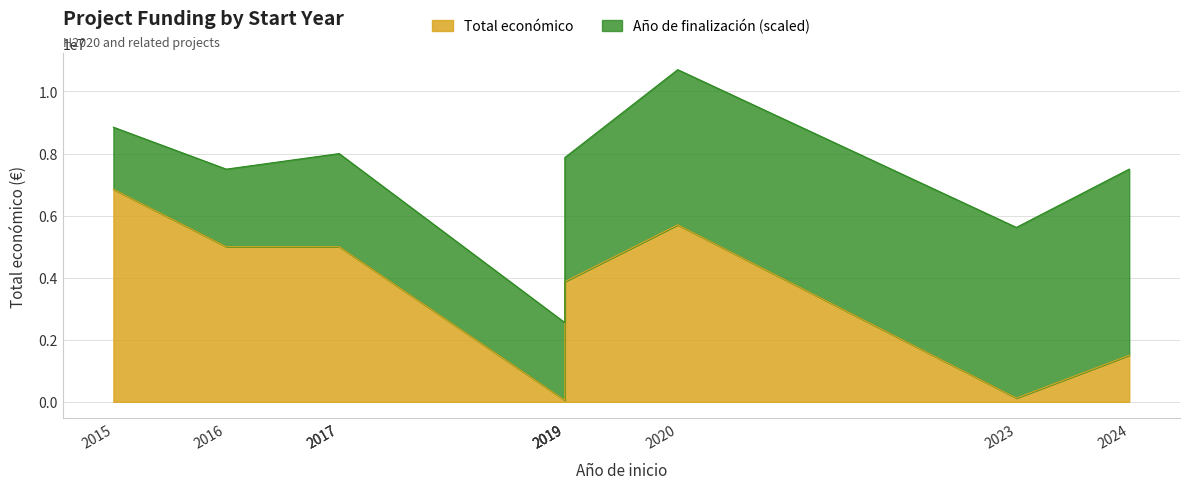

True or false: Año de finalización and Total económico intersect in this chart.

False